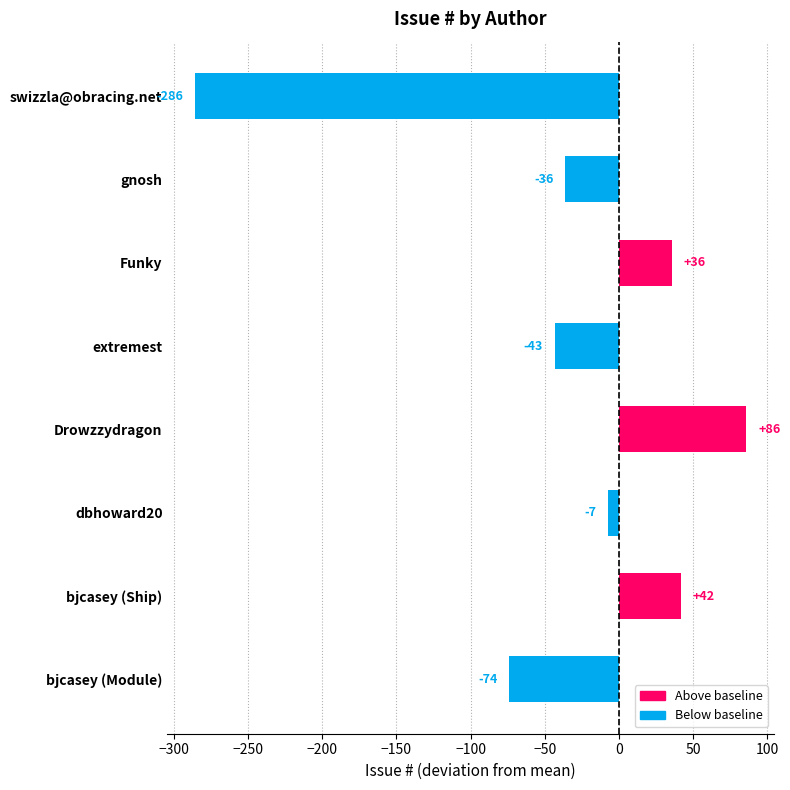

What is the average value?

-35